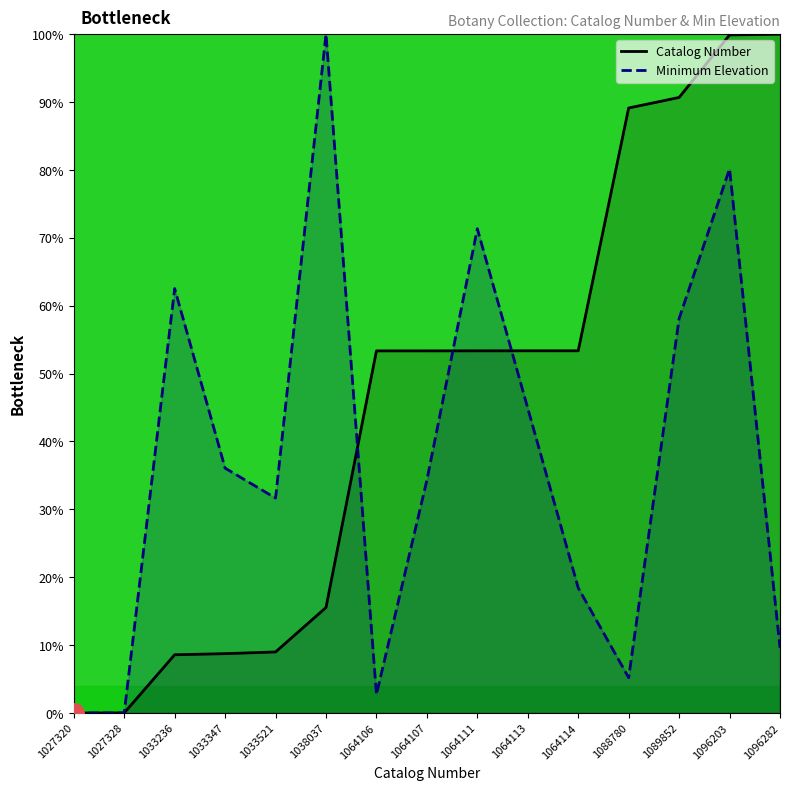

Reading right to left, list all the values displayed in this chart.

Catalog Number: 100.0	99.9	90.7	89.1	53.4	53.4	53.3	53.3	53.3	15.5	9.0	8.7	8.6	0.0	0.0
Minimum Elevation: 9.6	80.2	58.1	5.2	18.4	44.9	71.3	34.3	2.7	100.0	31.7	36.1	62.5	0.0	0.0